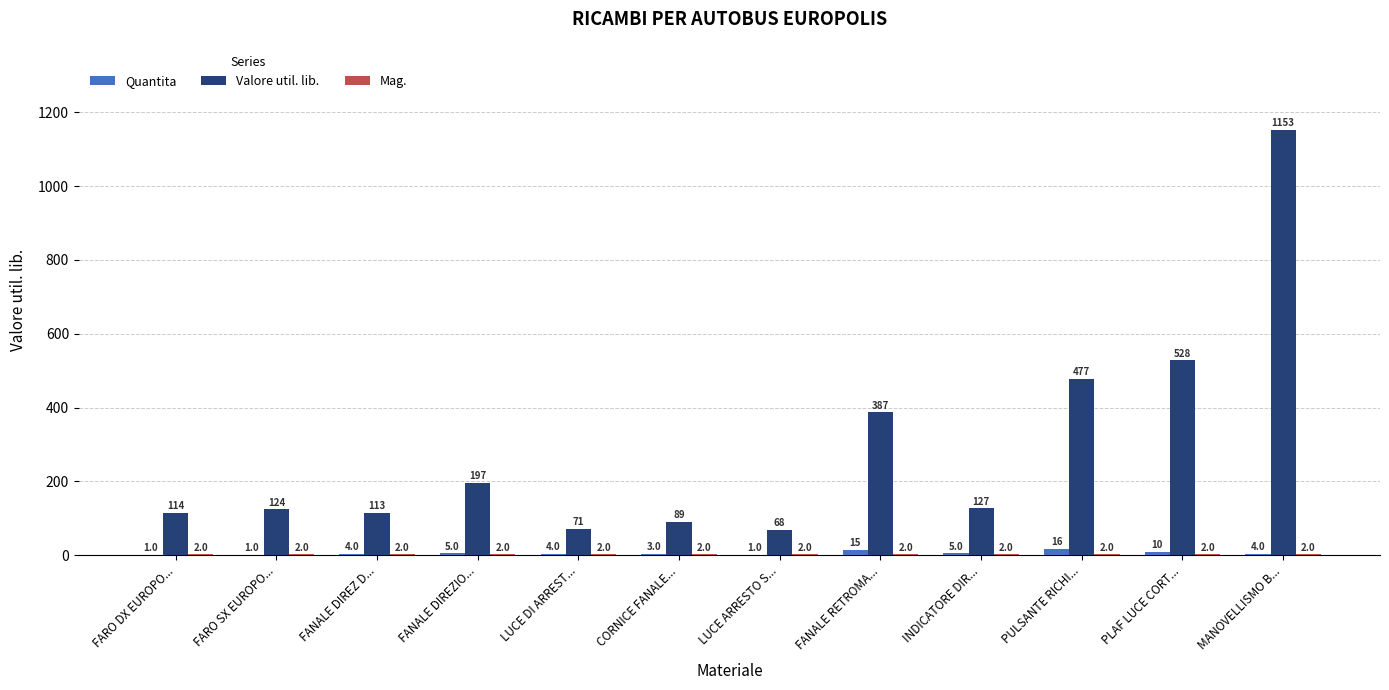

The Quantita series shows 10.0 at PLAF LUCE CORT.... True or false?

True